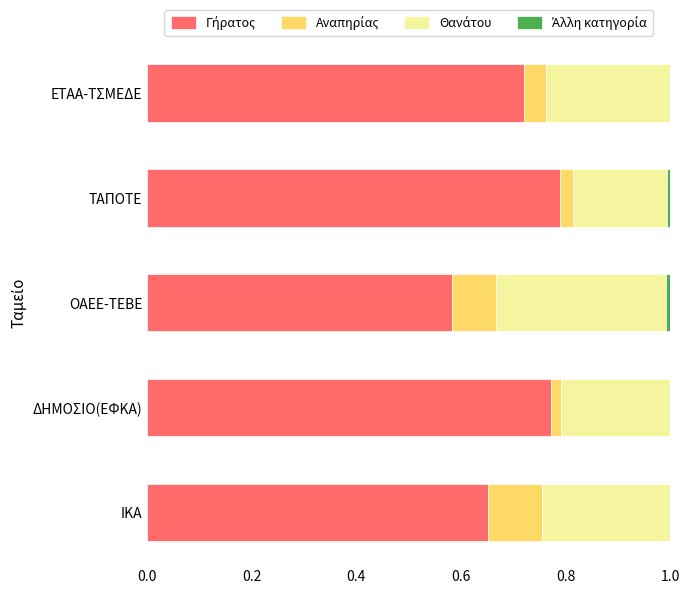

What is the total value across all series at ΕΤΑΑ-ΤΣΜΕΔΕ?

1.0